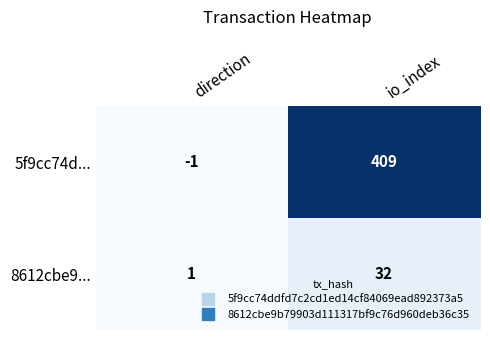

Which category has the lowest value across all series?

direction